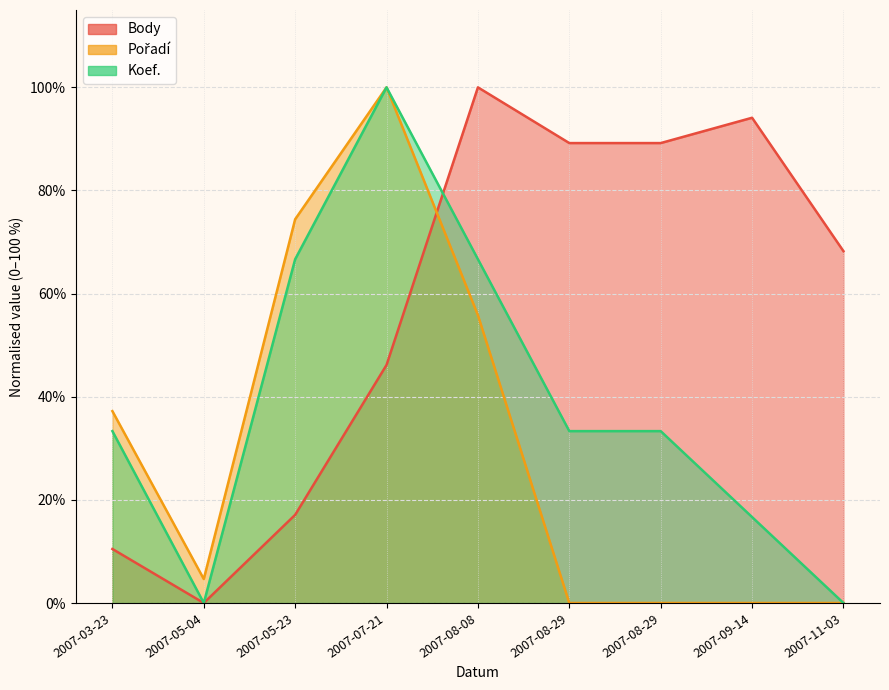

True or false: Body has a value of -67.7 at 2007-05-04.

False